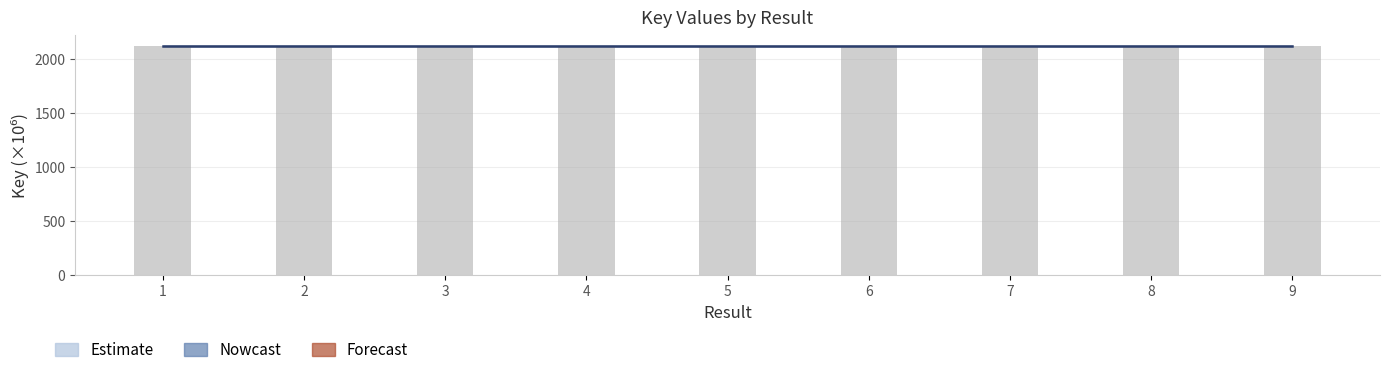

List the labels in order of value, largest first.

5, 2, 6, 4, 7, 3, 1, 9, 8